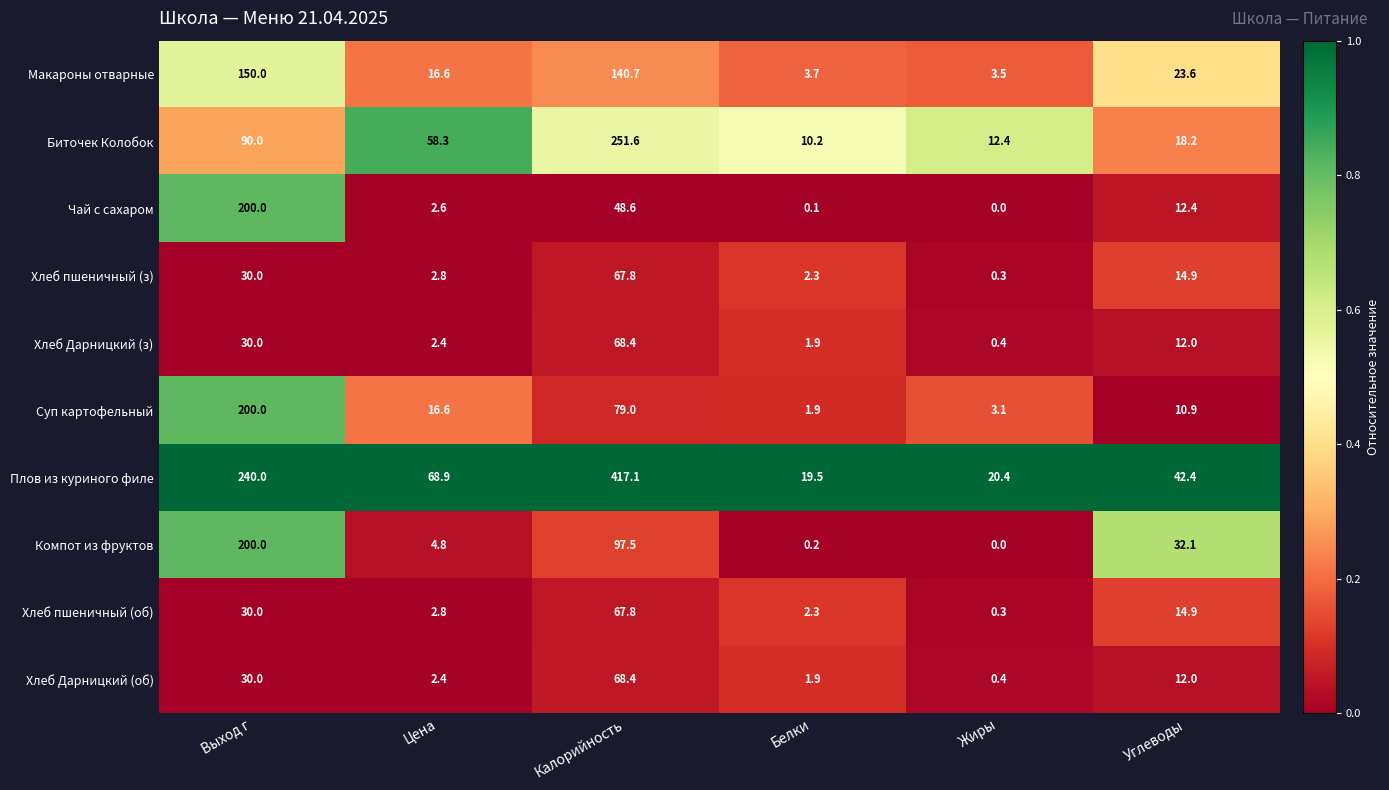

List the labels in order of Хлеб Дарницкий (з) value, smallest first.

Жиры, Белки, Цена, Углеводы, Выход г, Калорийность